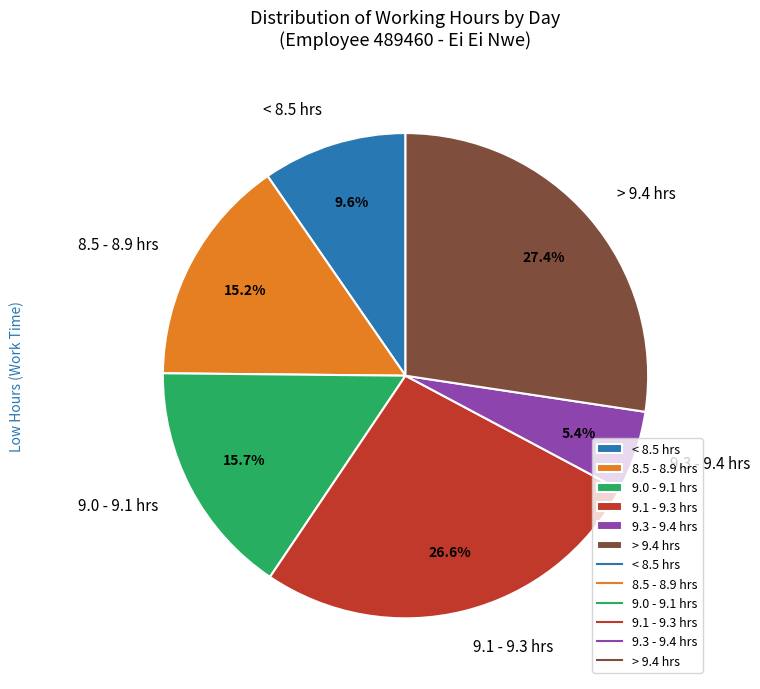

Rank the categories by value from lowest to highest.

9.3 - 9.4 hrs, < 8.5 hrs, 8.5 - 8.9 hrs, 9.0 - 9.1 hrs, 9.1 - 9.3 hrs, > 9.4 hrs